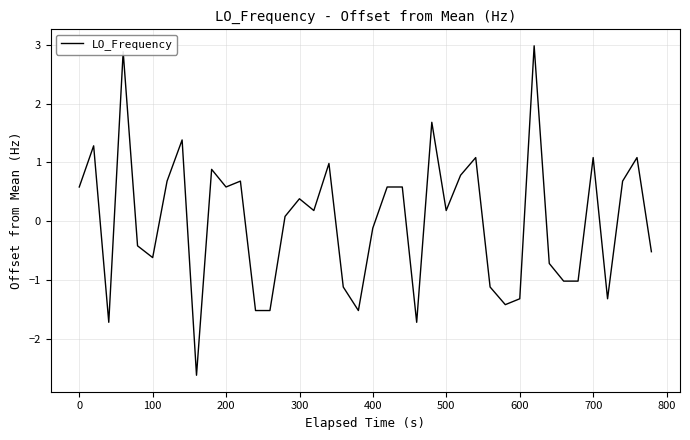

True or false: the data has more than 1 interior local peaks.

True